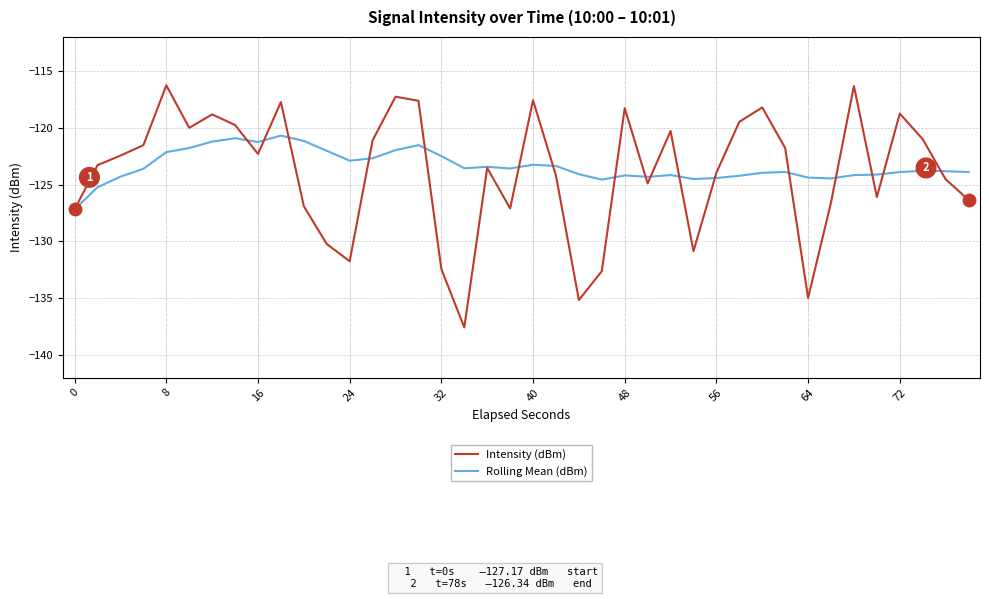

List the series in order of their overall mean, lowest first.

Intensity (dBm), Rolling Mean (dBm)